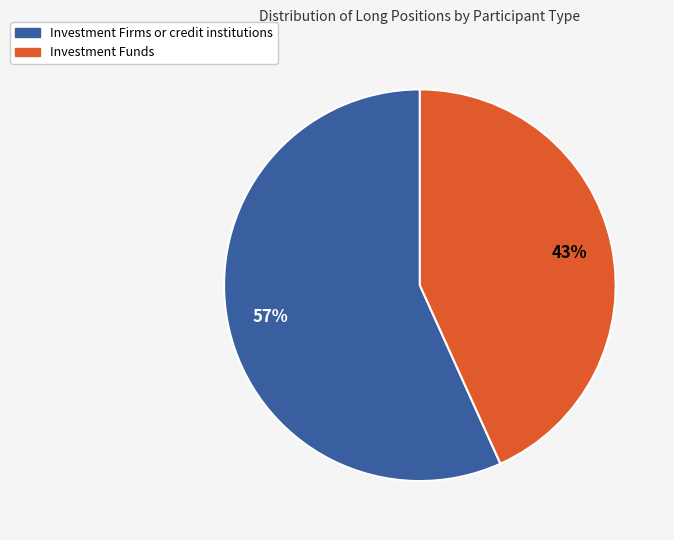

Is there any slice that represents more than half of the pie?

Yes